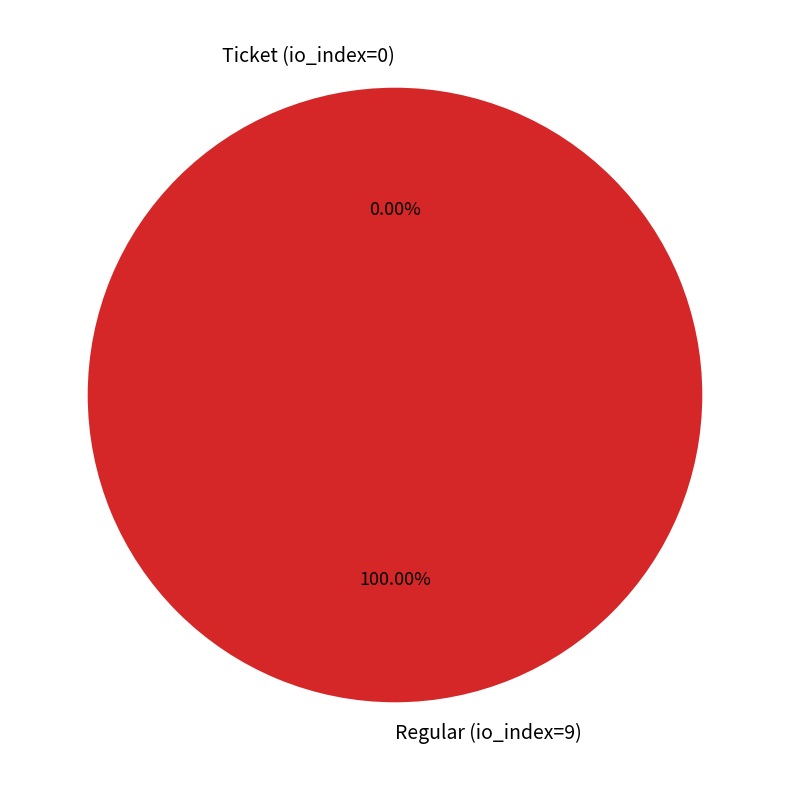

To the nearest percent, what is the combined percentage of Ticket (io_index=0) and Regular (io_index=9)?

100%